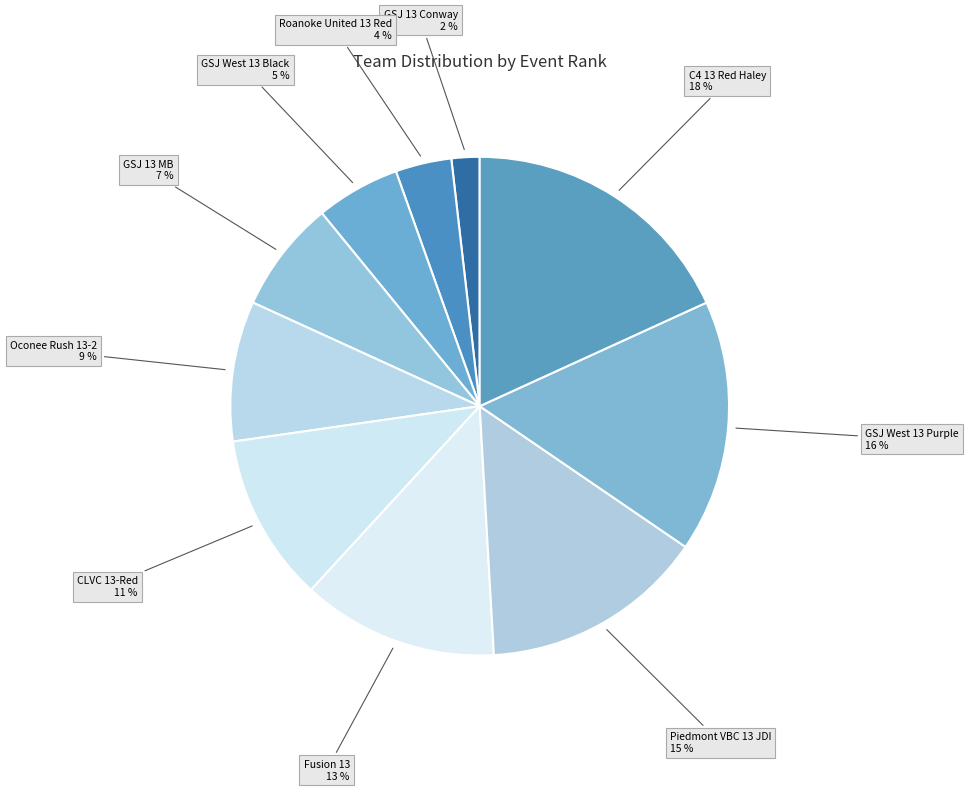

Count the number of slices in the pie.

10